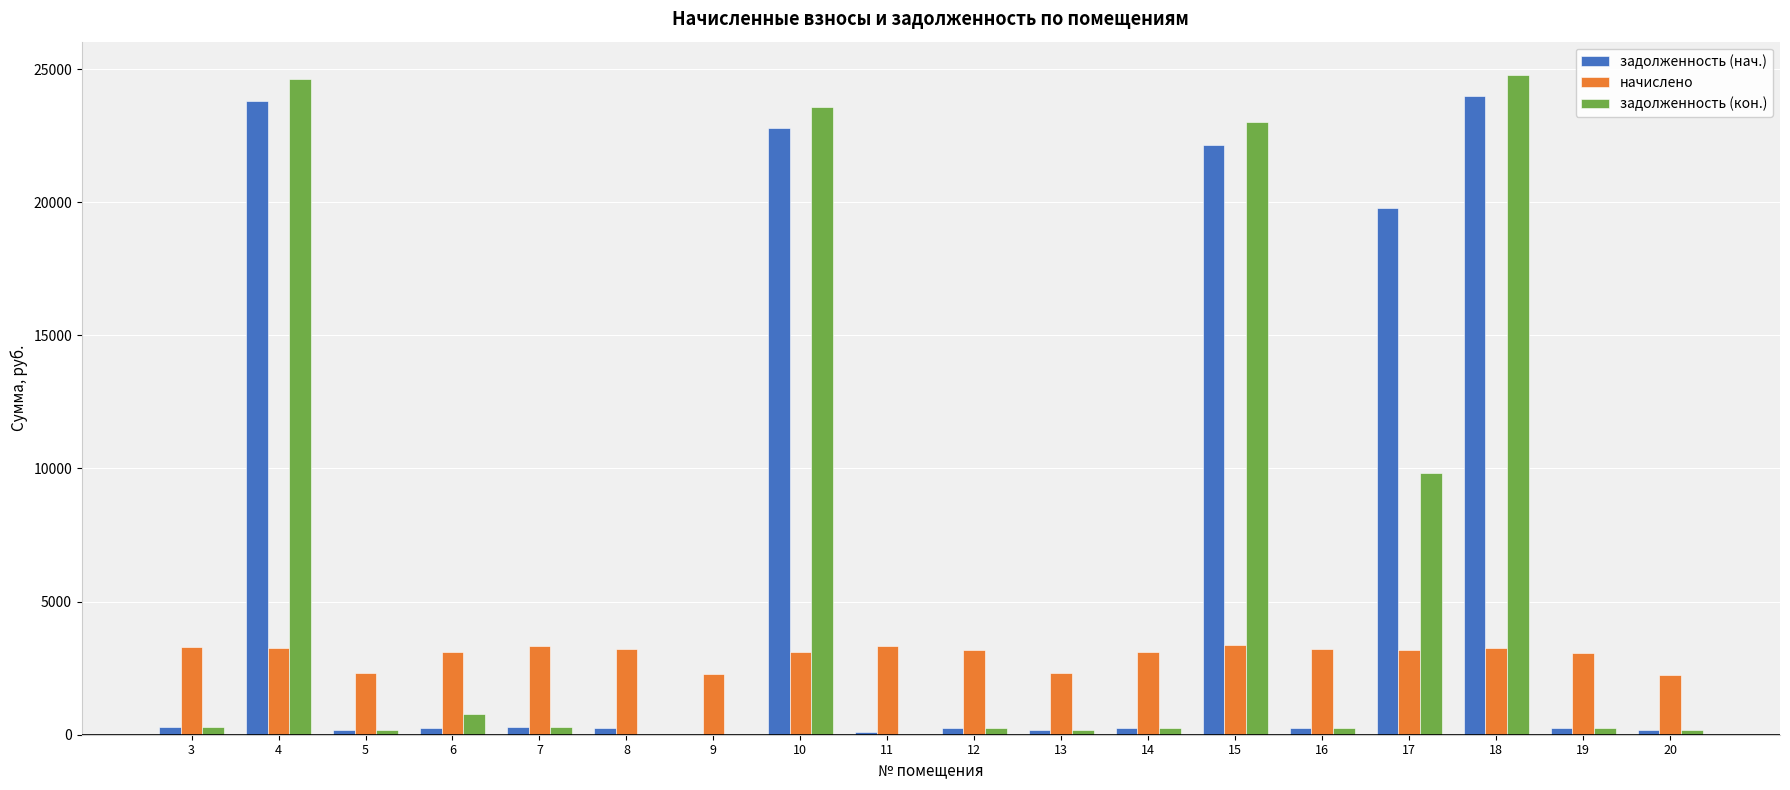

What is the total value across all series at 4?

51679.8